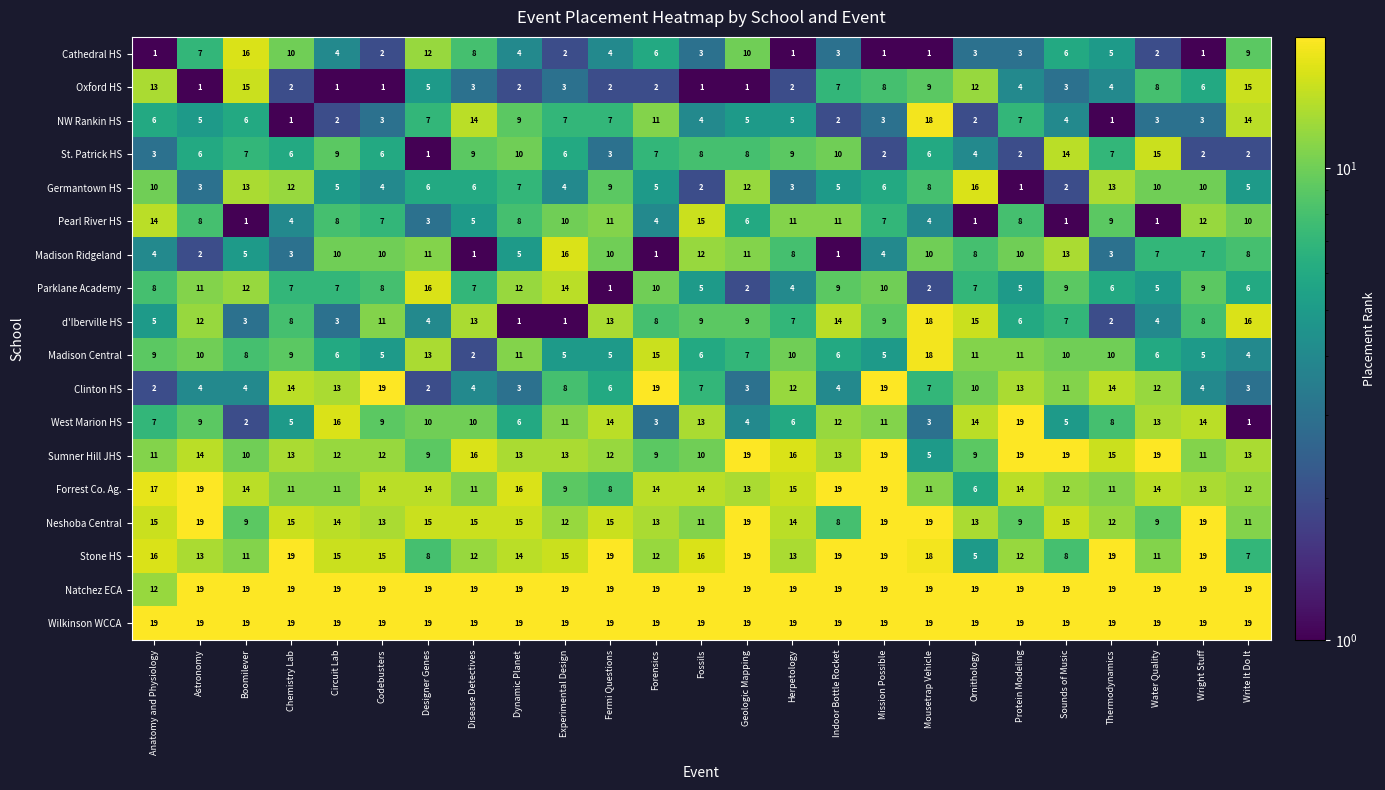

At how many categories does at least one series exceed 4?

25